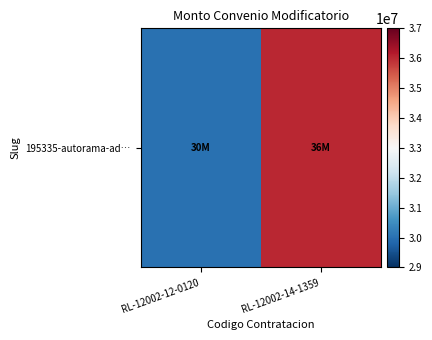

The chart shows a value of 30000000 at RL-12002-12-0120. True or false?

True